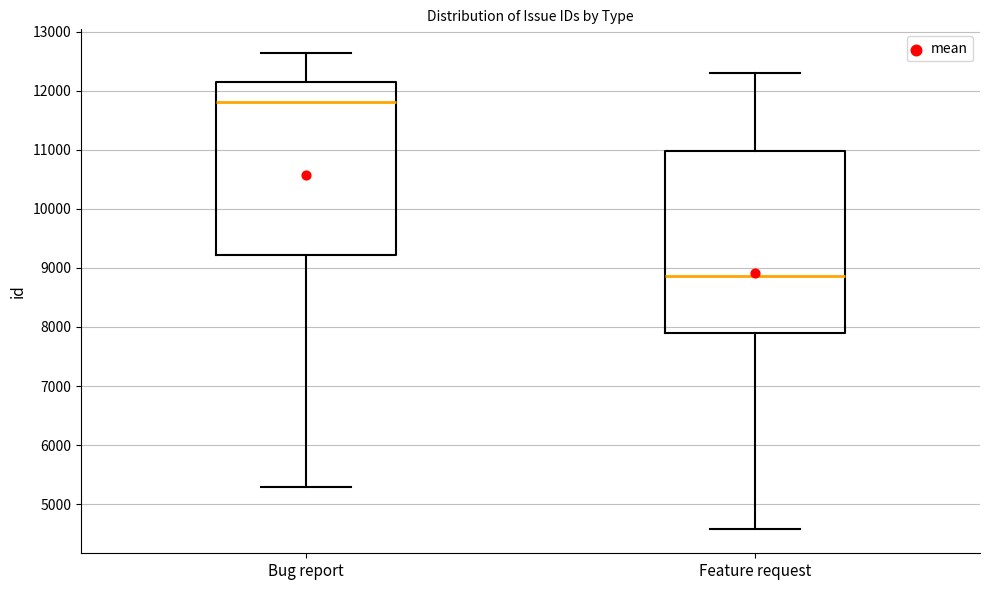

Which box's median line is the lowest?

Feature request